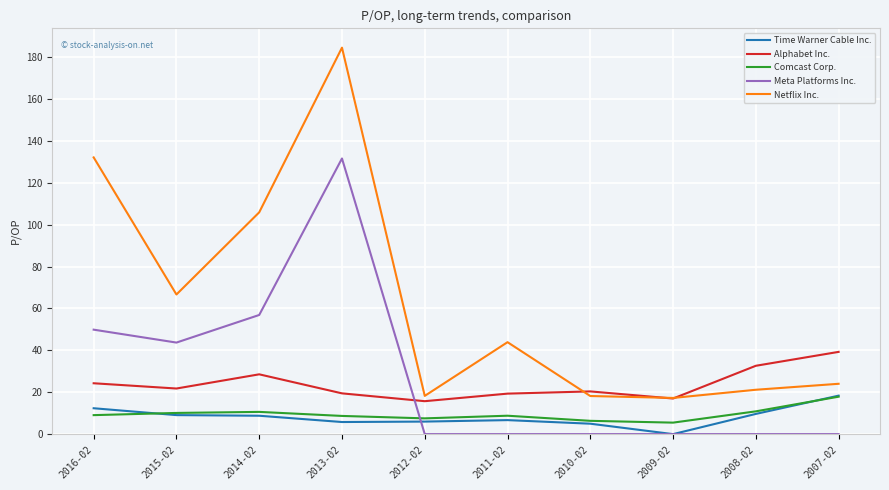

What is the total value across all series at 2012-02?

47.5